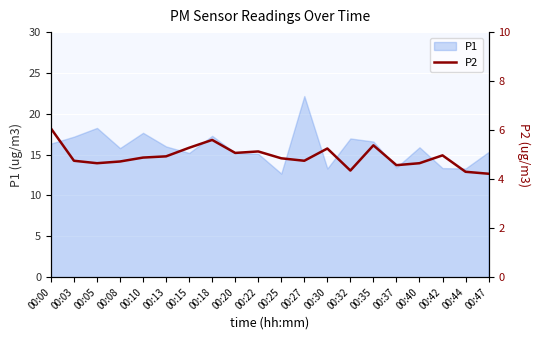

What is the difference between the second highest and second lowest values?

1.3